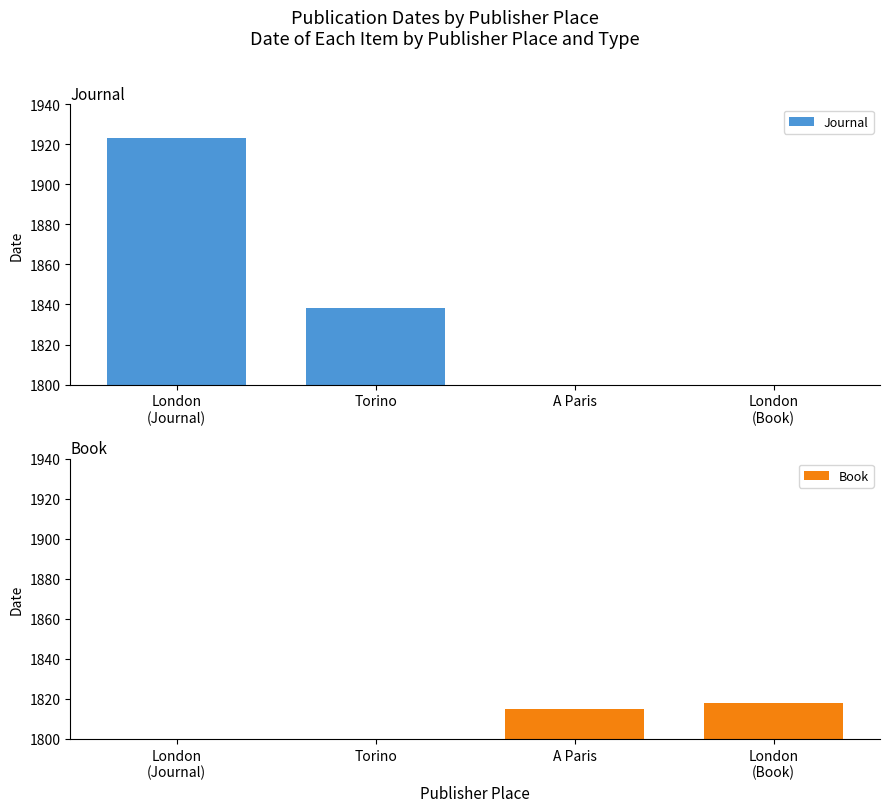

What is the difference between the Book values at London
(Book) and Torino?

1818